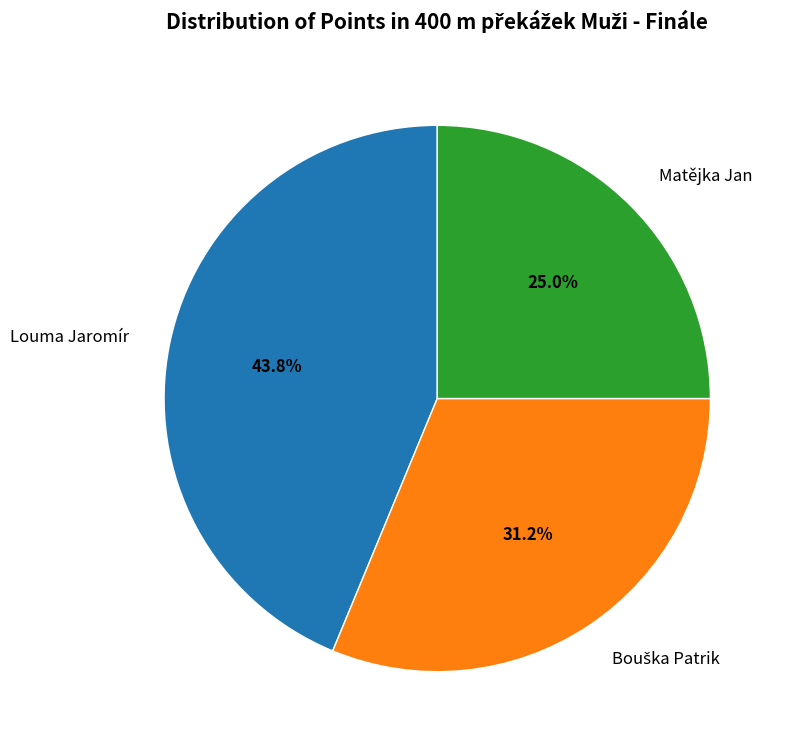

True or false: Louma Jaromír accounts for 36% of the total.

False